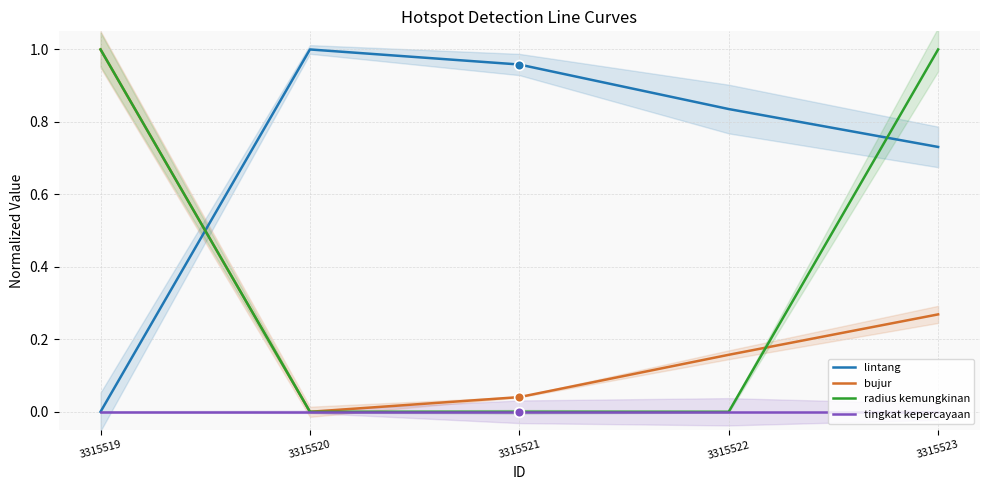

How many interior local valleys does the bujur series have?

1